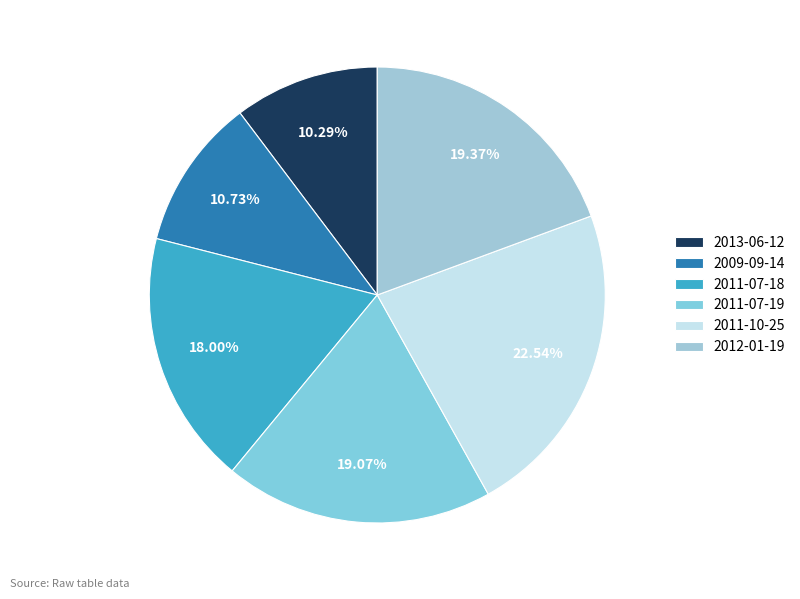

Is there any slice that represents more than half of the pie?

No